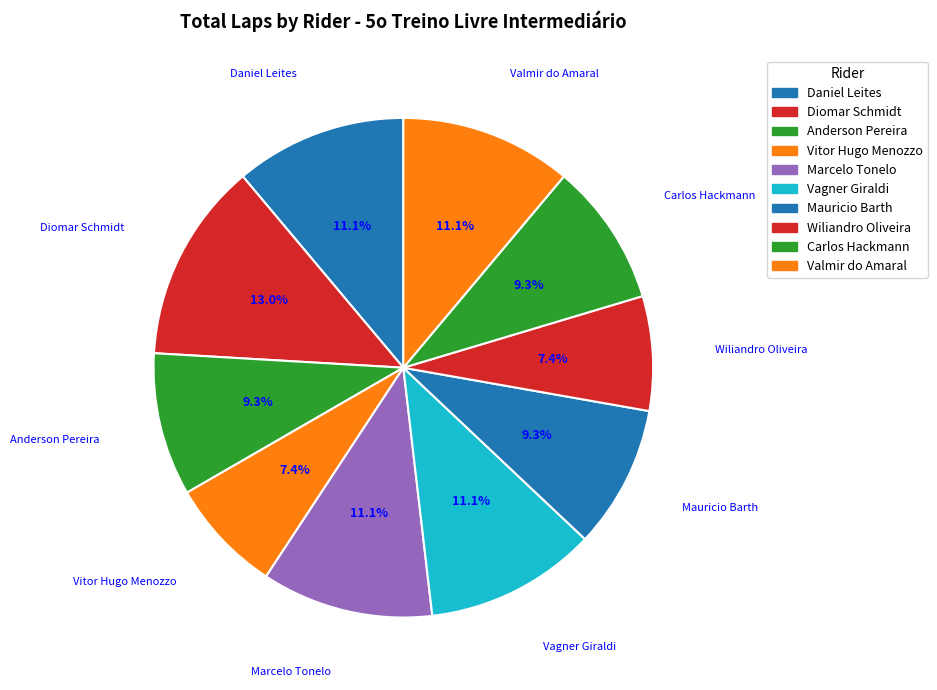

True or false: Valmir do Amaral accounts for 17% of the total.

False